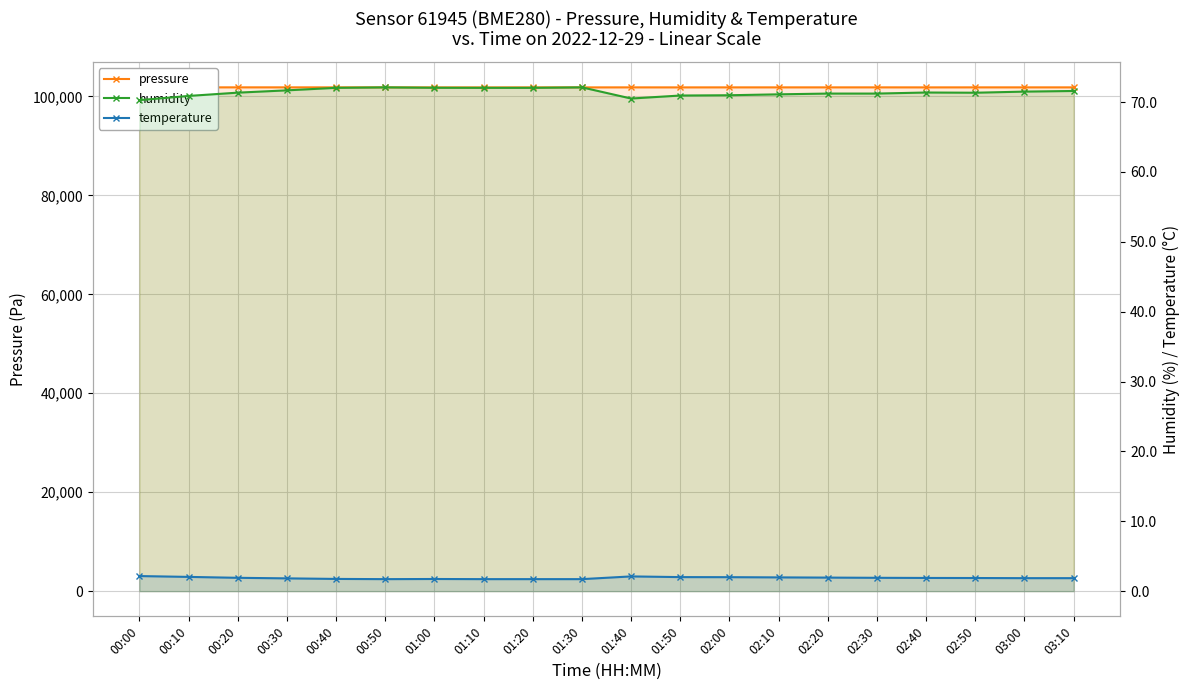

In humidity, how many points are higher than both neighbors (excluding endpoints)?

3